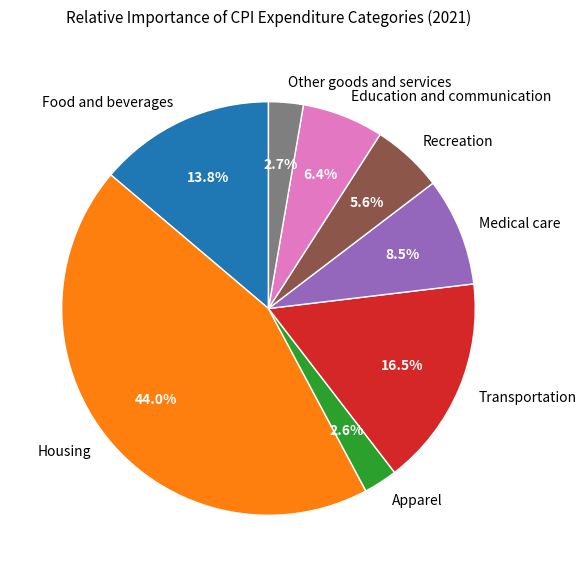

Is Recreation the majority of the pie?

No